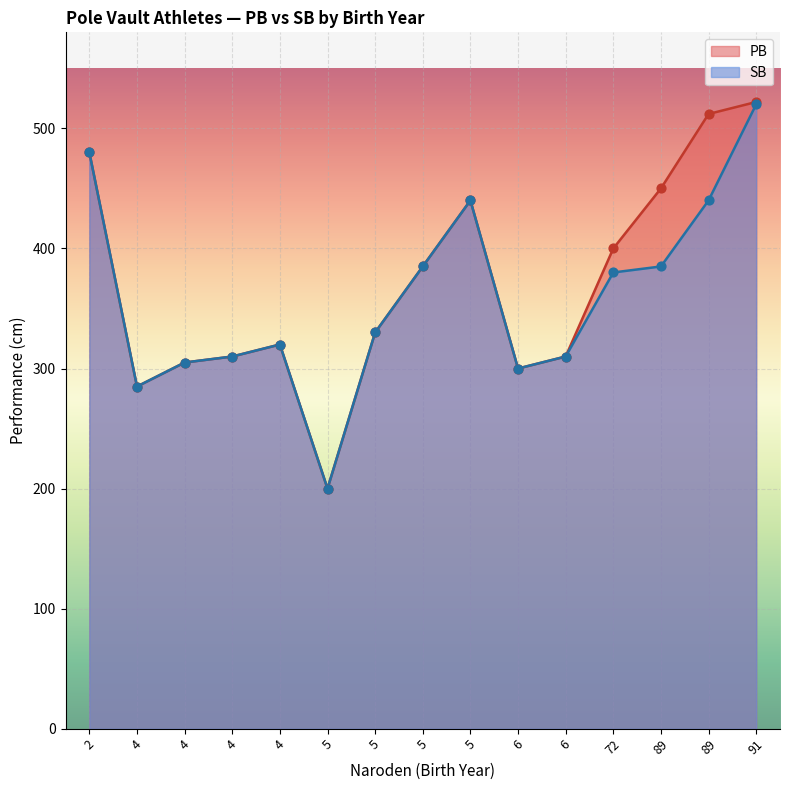

At which category is the sum across all series the highest?

91